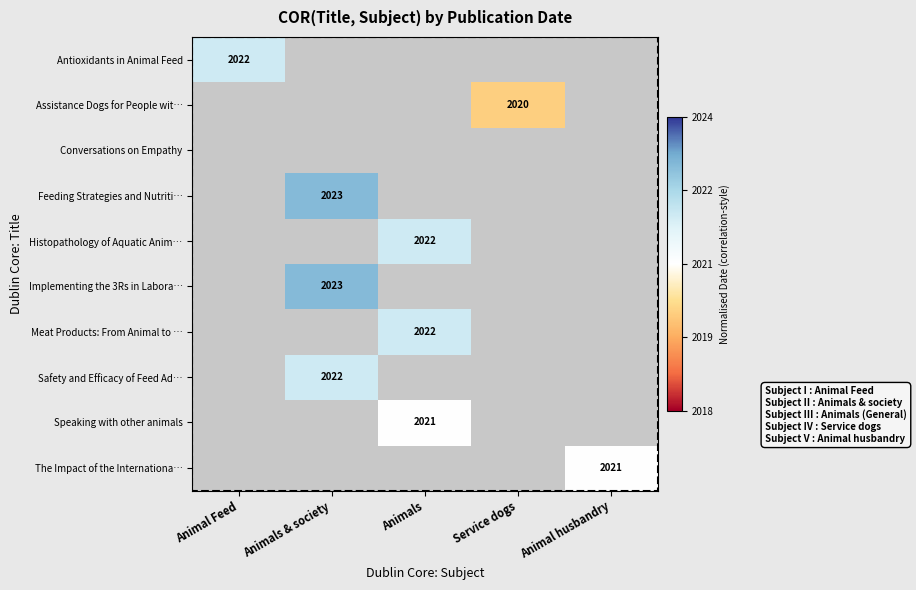

How many values in Safety and Efficacy of Feed Ad… are above zero?

1